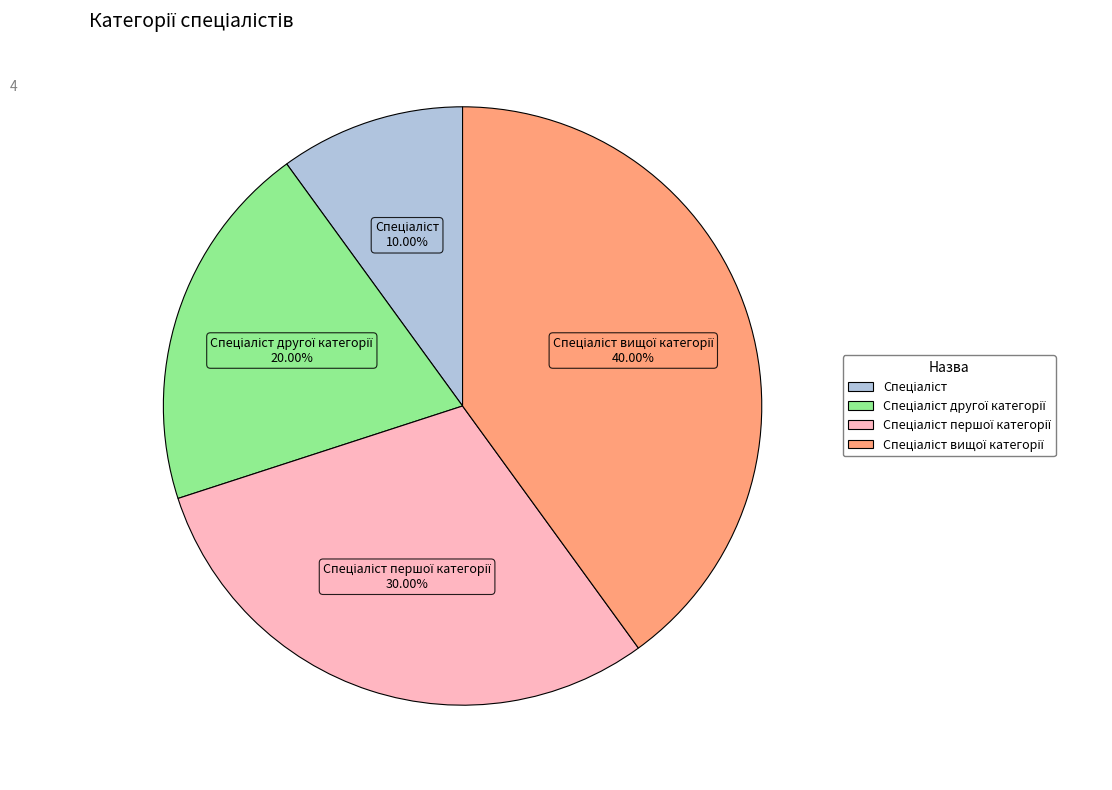

To the nearest percent, what is the average slice percentage?

25%